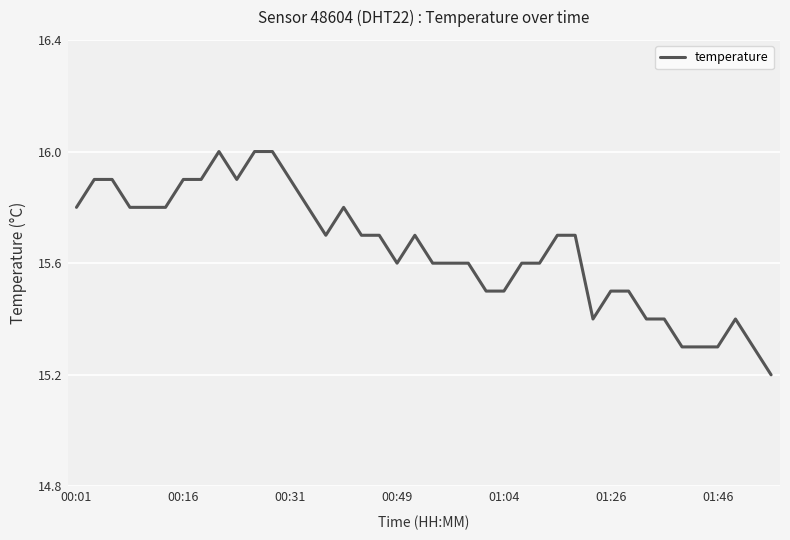

What is the maximum value shown in the chart?

16.0